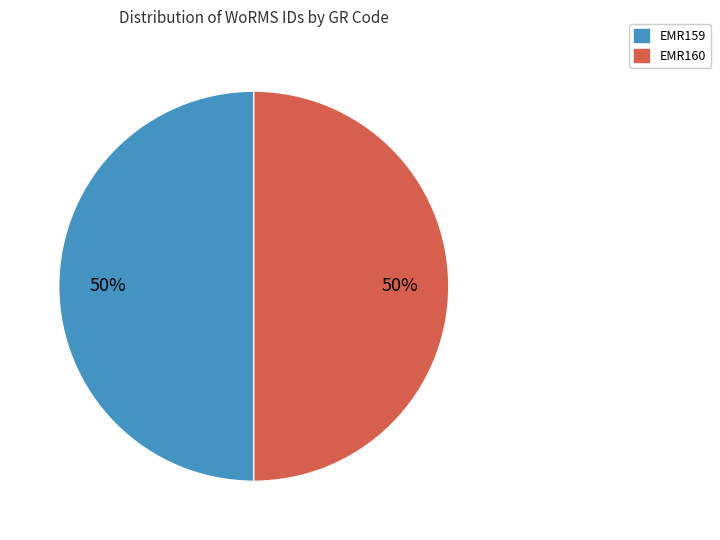

Is it true that EMR160 is 50% of the pie?

True